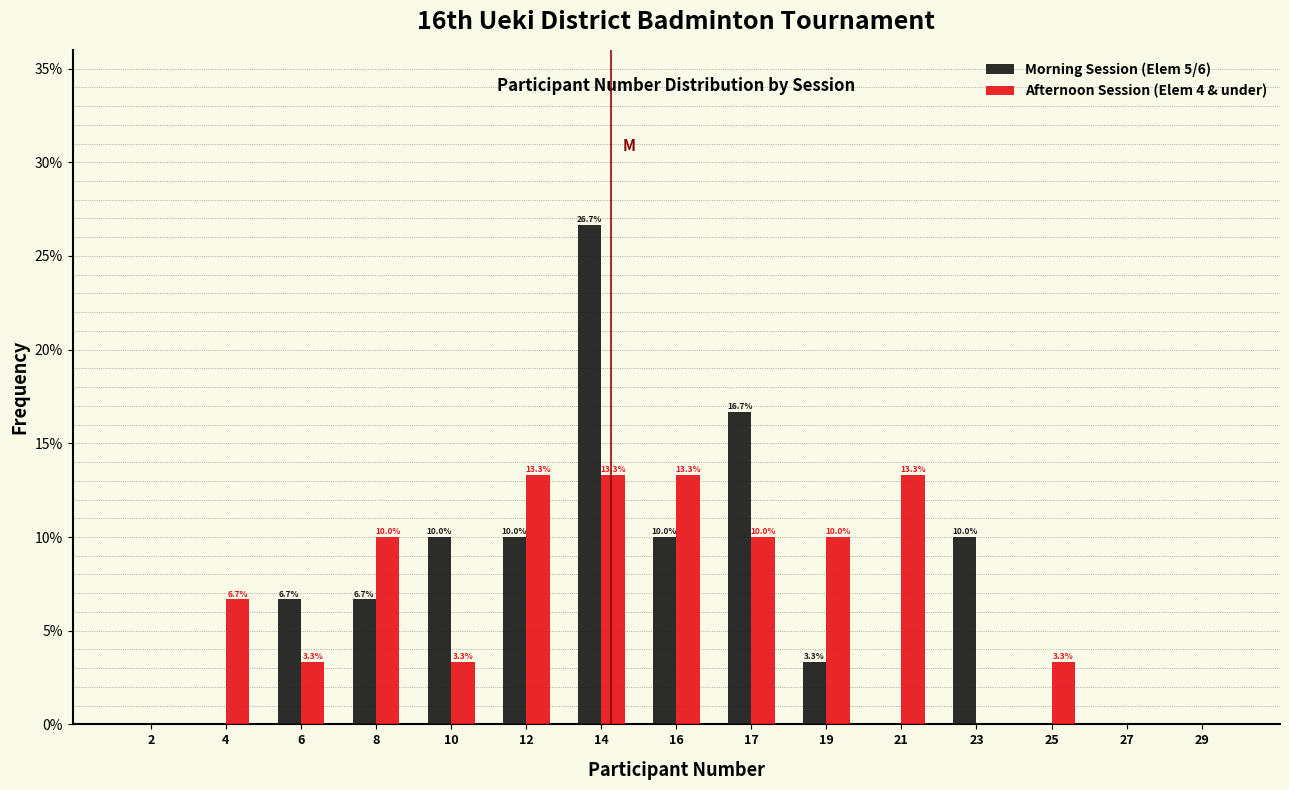

Reading left to right, transcribe all the data shown in this chart.

Morning Session (Elem 5/6): 2=0.0	4=0.0	6=6.7	8=6.7	10=10.0	12=10.0	14=26.7	16=10.0	17=16.7	19=3.3	21=0.0	23=10.0	25=0.0	27=0.0	29=0.0
Afternoon Session (Elem 4 & under): 2=0.0	4=6.7	6=3.3	8=10.0	10=3.3	12=13.3	14=13.3	16=13.3	17=10.0	19=10.0	21=13.3	23=0.0	25=3.3	27=0.0	29=0.0